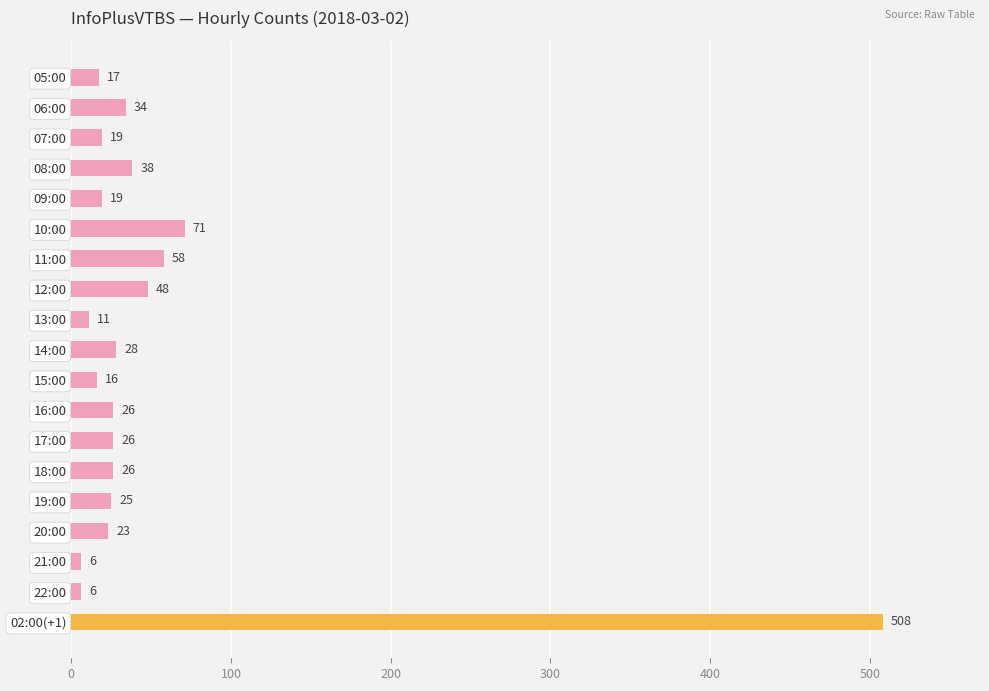

At which label is the value closest to 257?

10:00